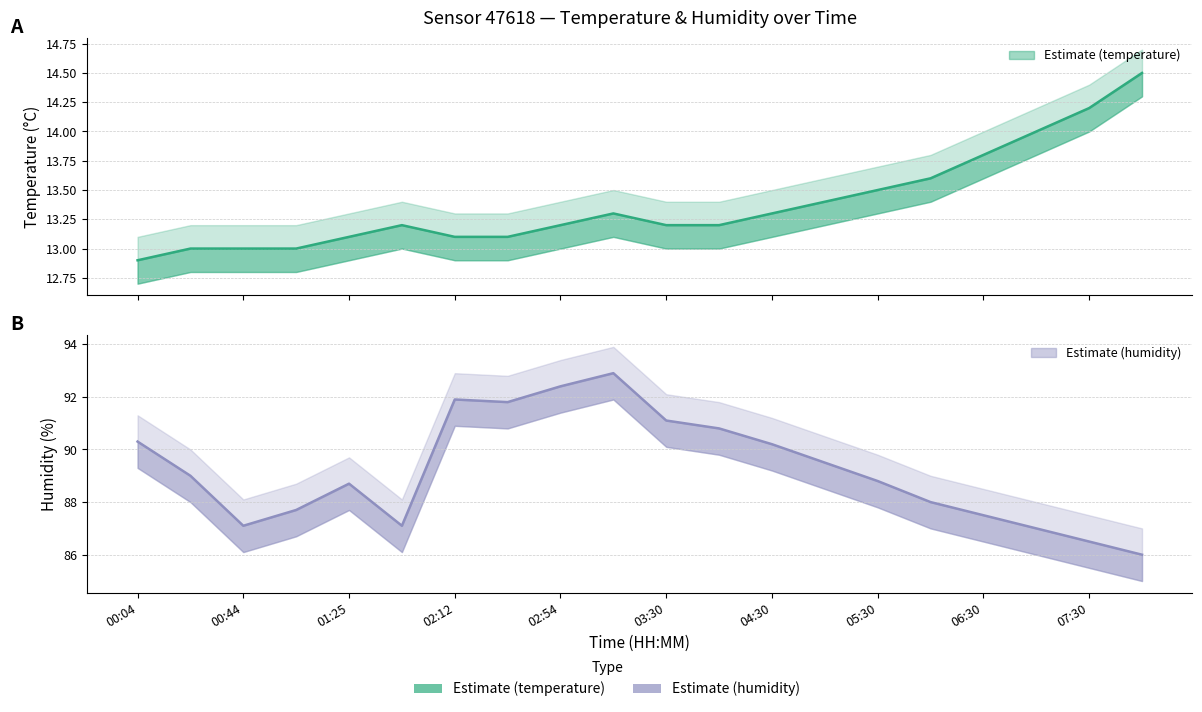

What is the sum of the temp_lower values at 01:51 and 01:25?

25.9